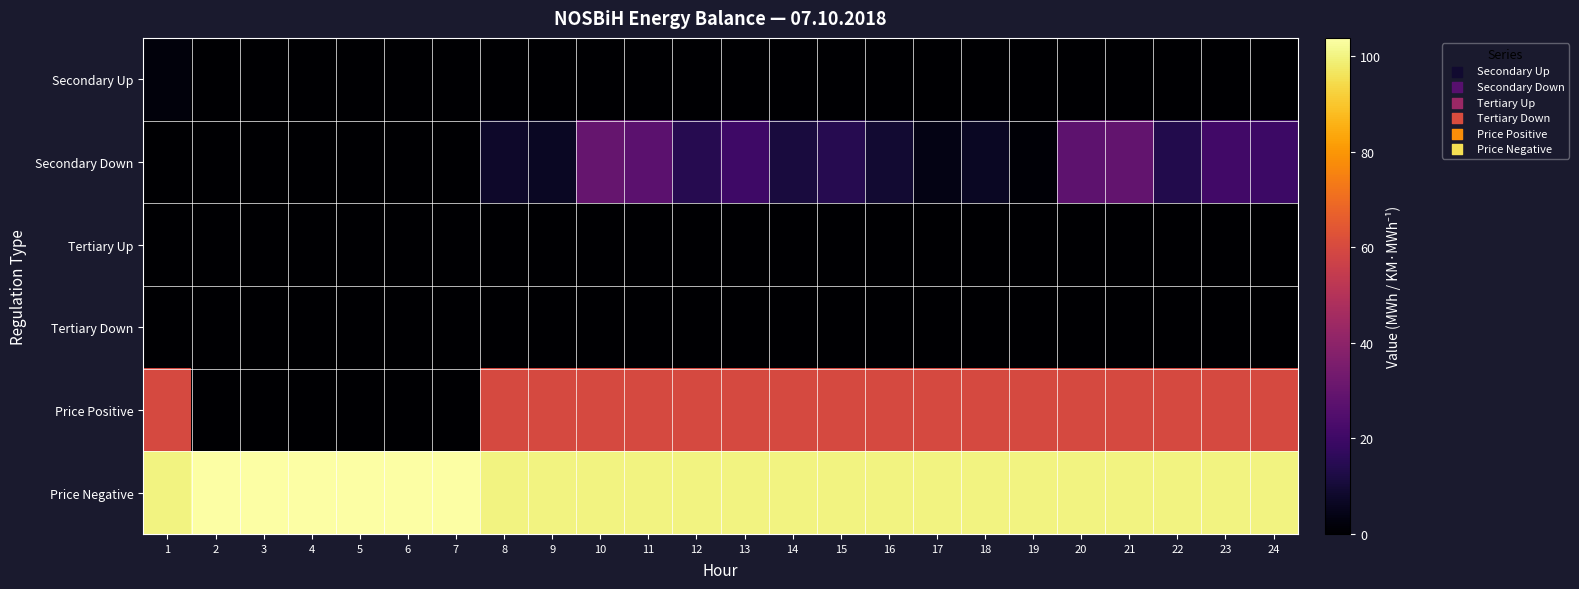

What is the difference between the highest and lowest values at 16?

100.0